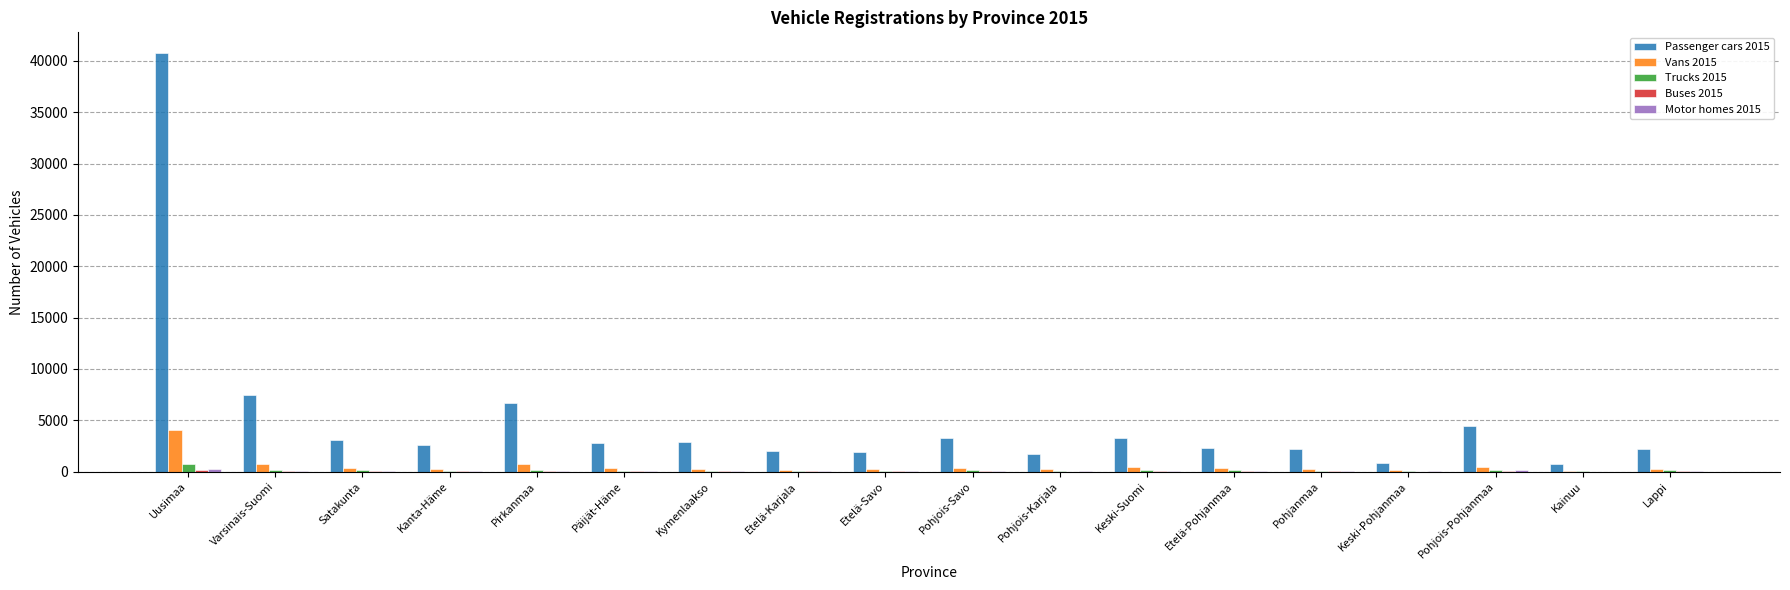

The value of Passenger cars 2015 at Lappi is 2169. True or false?

True